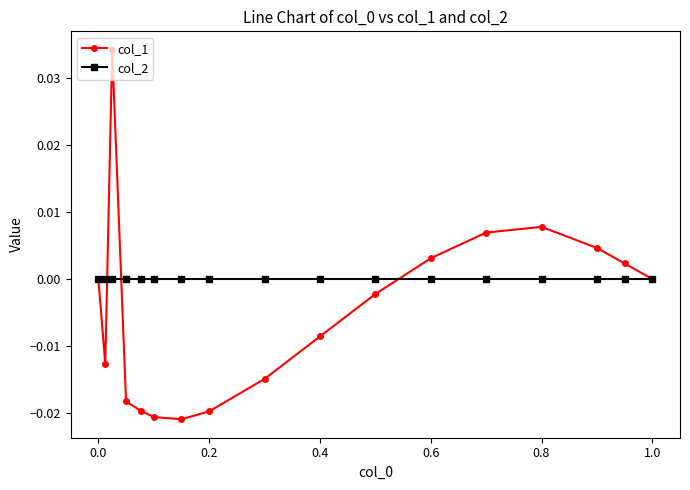

In col_1, how many points are higher than both neighbors (excluding endpoints)?

2